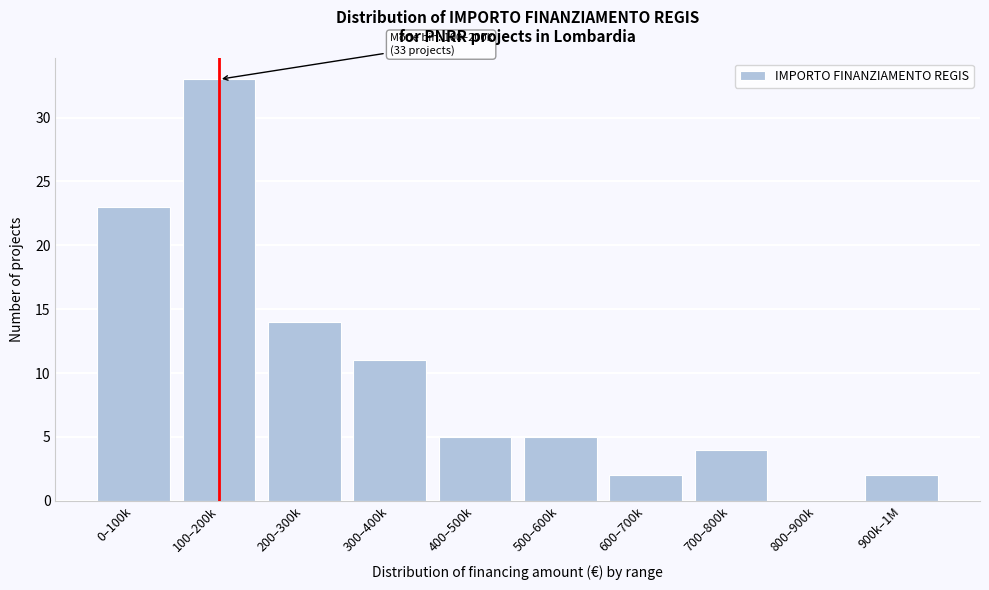

Reading left to right, extract all data points from this chart.

0–100k=23	100–200k=33	200–300k=14	300–400k=11	400–500k=5	500–600k=5	600–700k=2	700–800k=4	800–900k=0	900k–1M=2